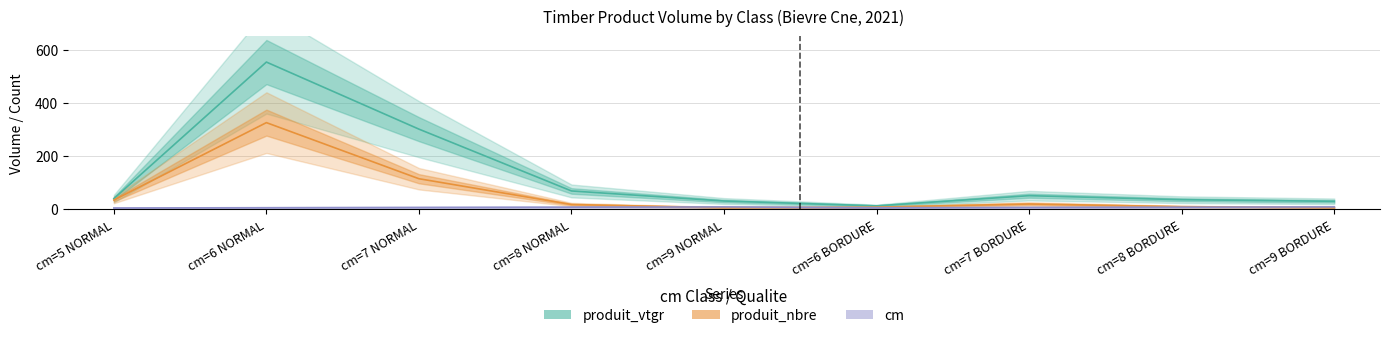

True or false: cm and produit_vtgr cross at least once.

False